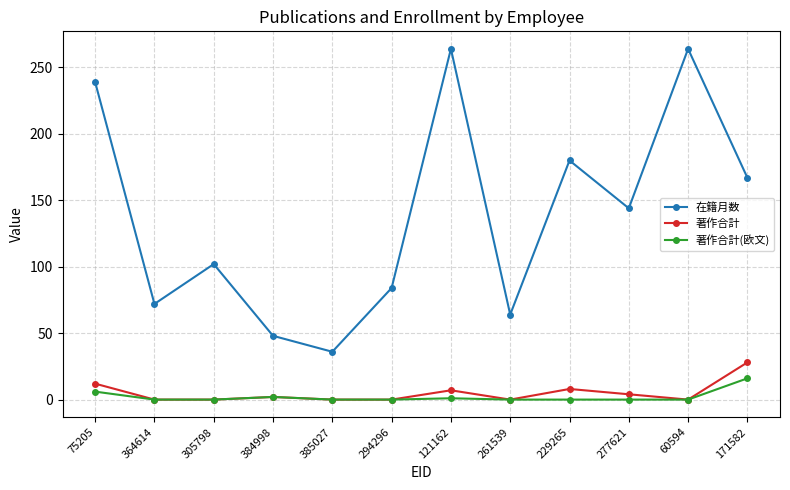

In 在籍月数, how many points are lower than both neighbors (excluding endpoints)?

4